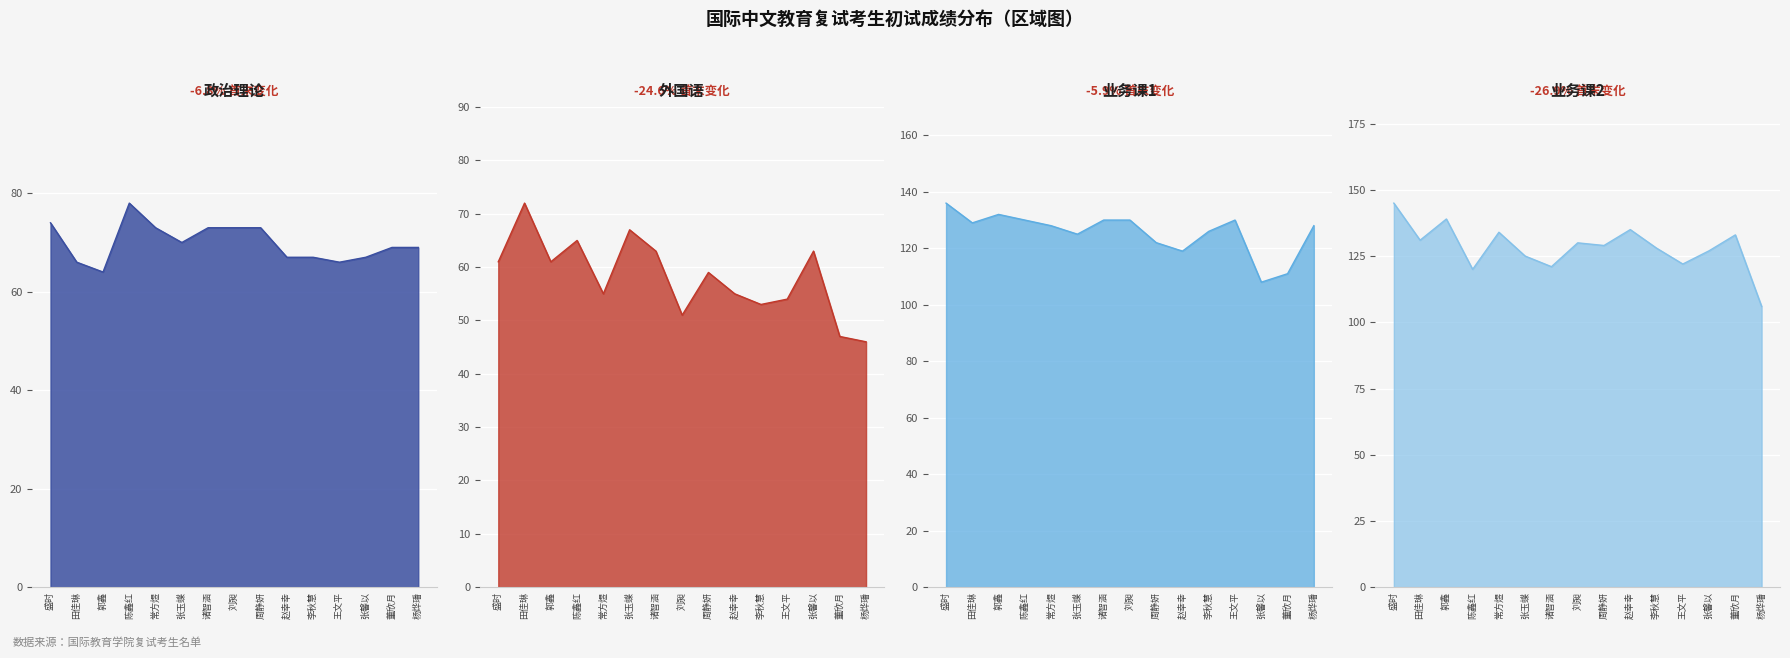

How many times do 业务课2 and 业务课1 cross each other?

5